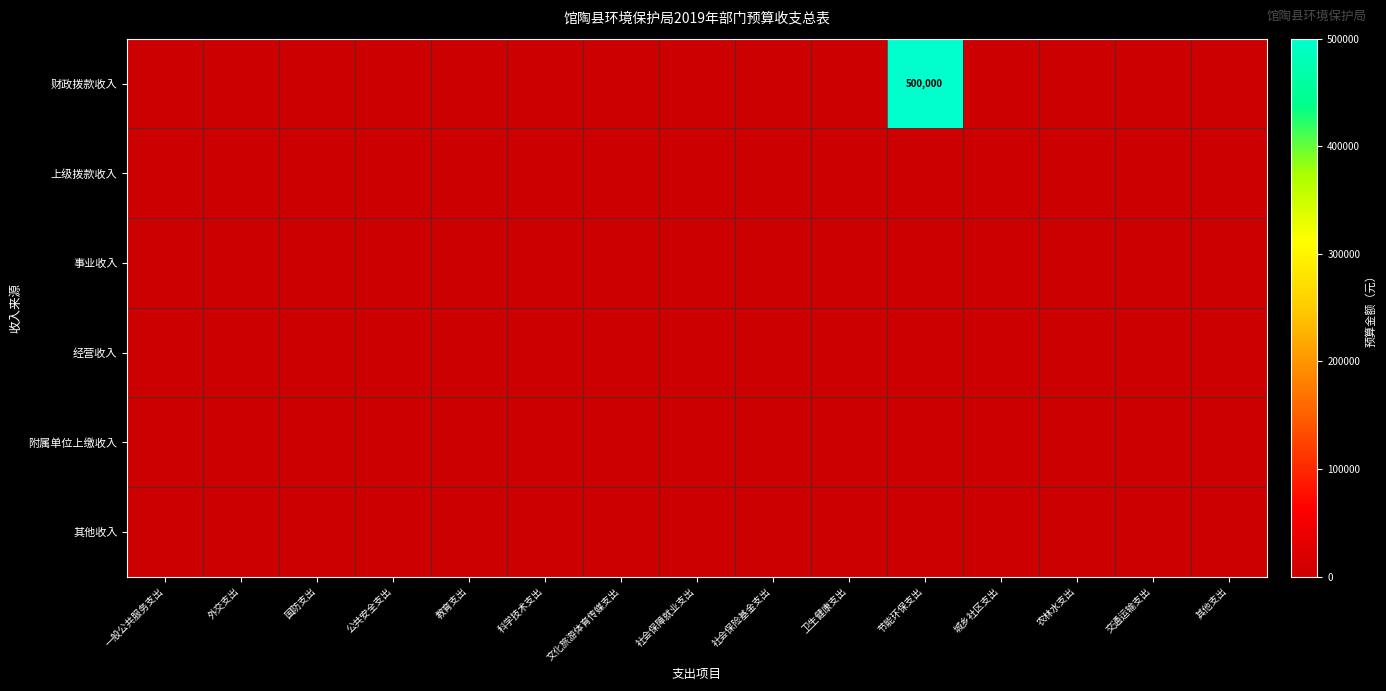

Which series has the largest range (max minus min)?

财政拨款收入